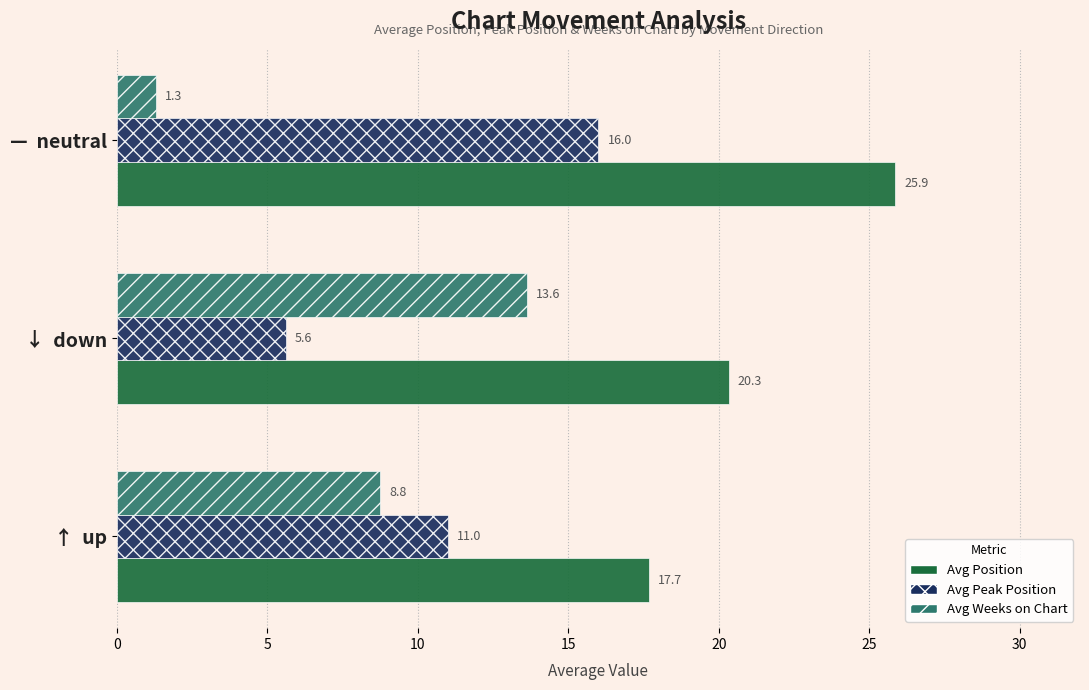

How many distinct data groups are displayed?

3